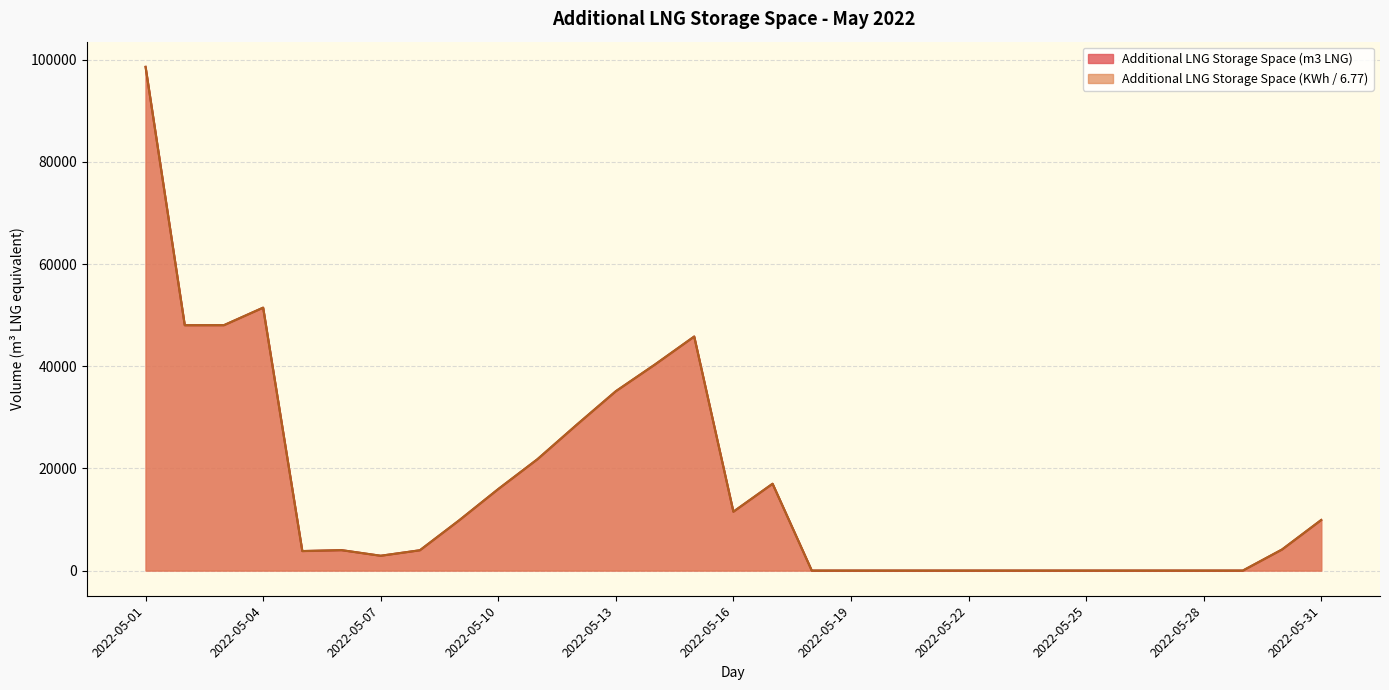

At which label does Additional LNG Storage Space (KWh) first exceed 3998?

2022-05-01